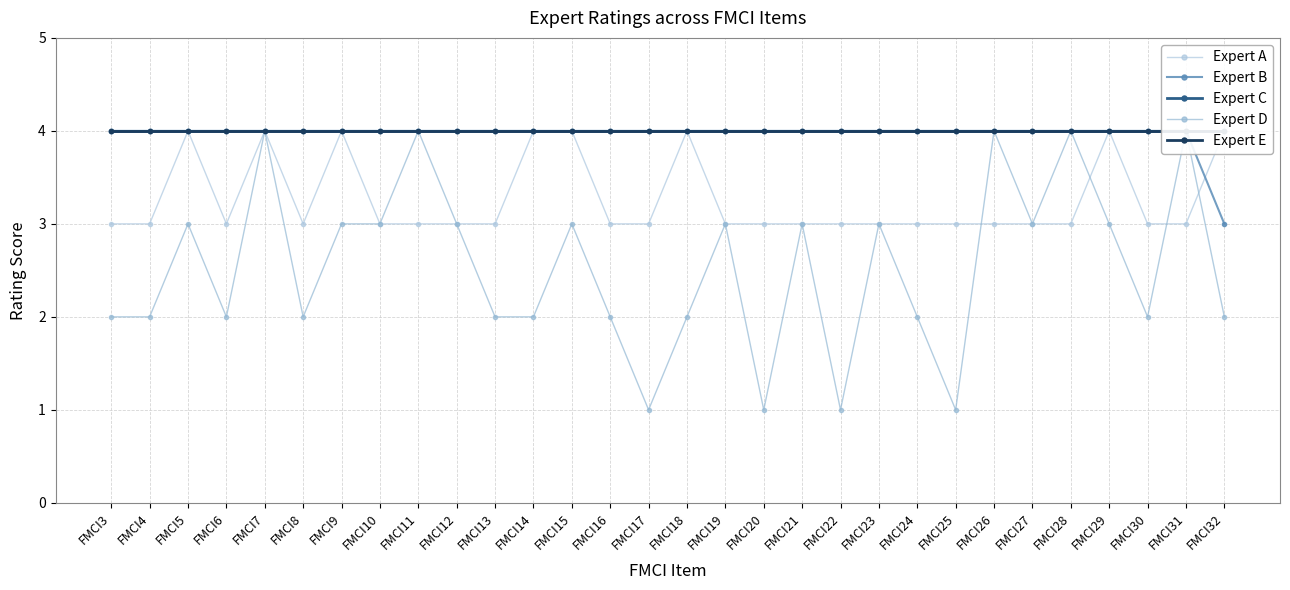

What is the average value of the Expert B series?

4